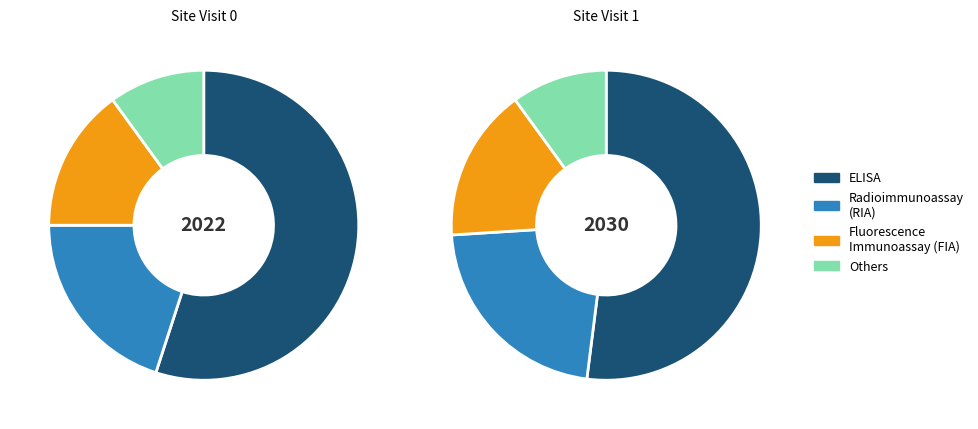

To the nearest percent, what percentage of the pie is ID 1?

55%